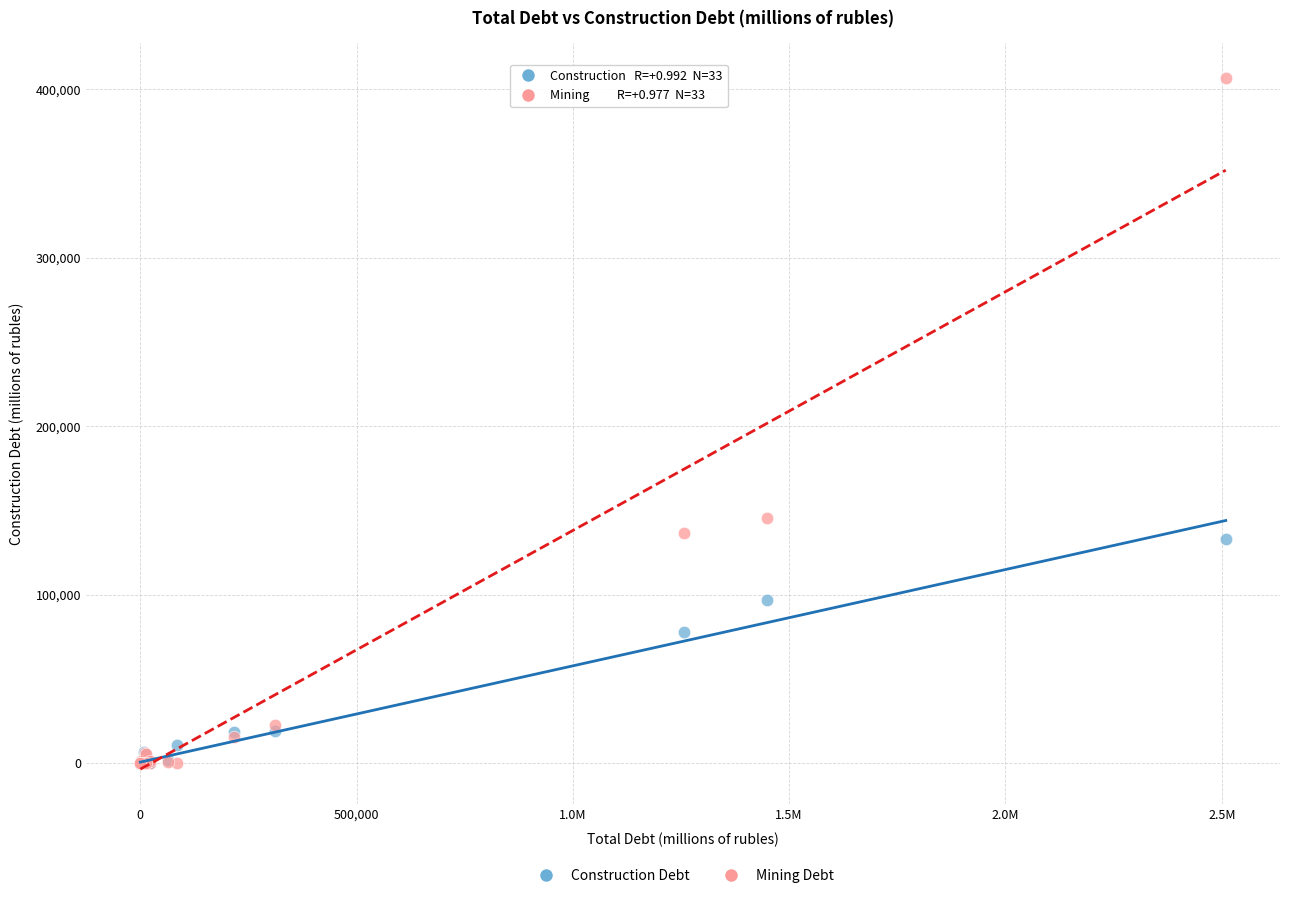

What are all the series names shown in the legend?

Construction Debt, Mining Debt